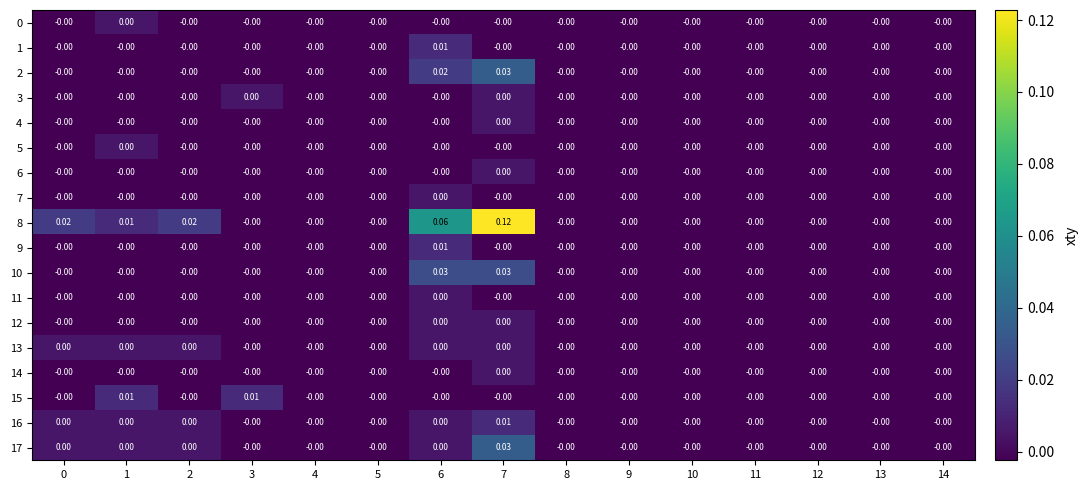

Rank the series by their maximum value, from highest to lowest.

8, 2, 17, 10, 1, 9, 15, 16, 0, 3, 4, 5, 6, 7, 11, 12, 13, 14